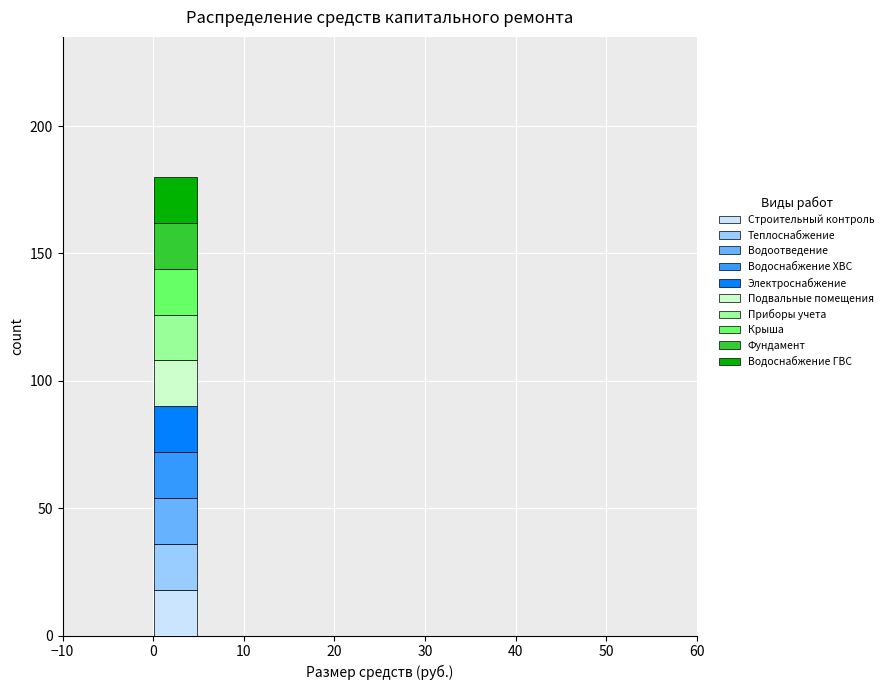

What is the total height of the stacked bar covering 0 to 5 on the x-axis? The values are not printed on the chart, so give them approximately, as read against the axis.

180